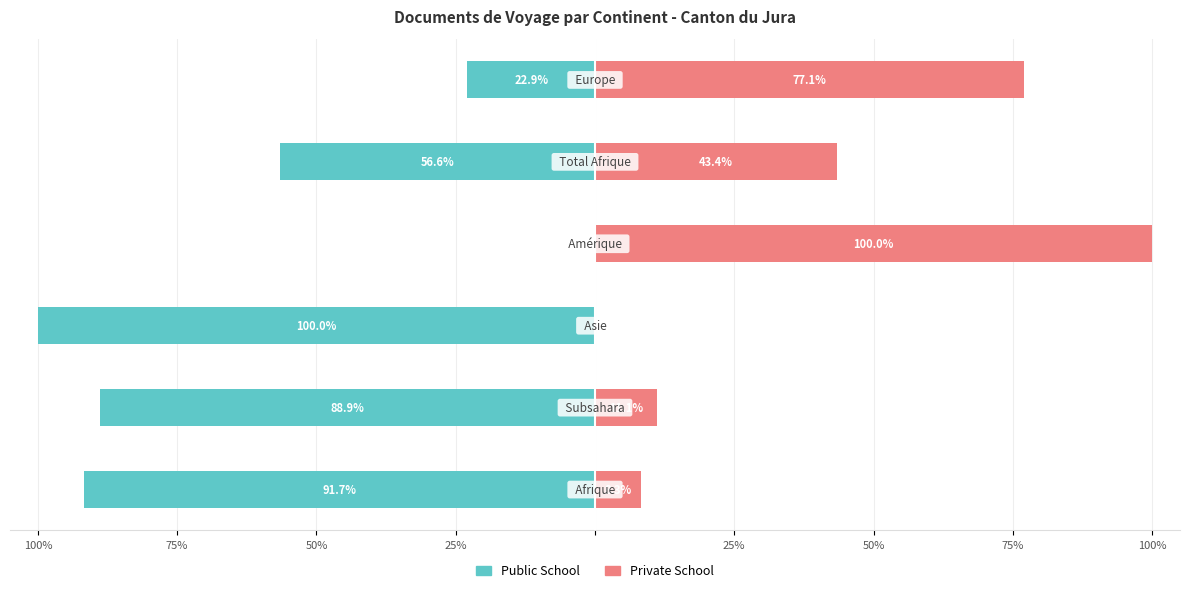

The value of Private School at 50% is 0.0. True or false?

True